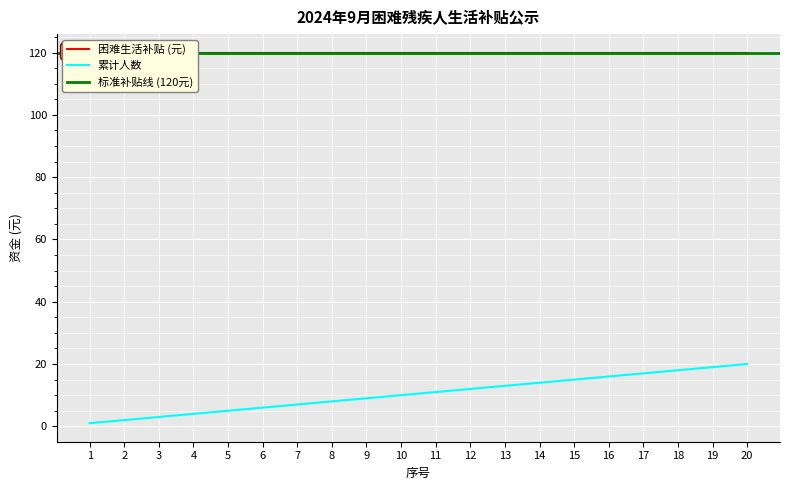

What is the sum of the values at 14 and 1?

15